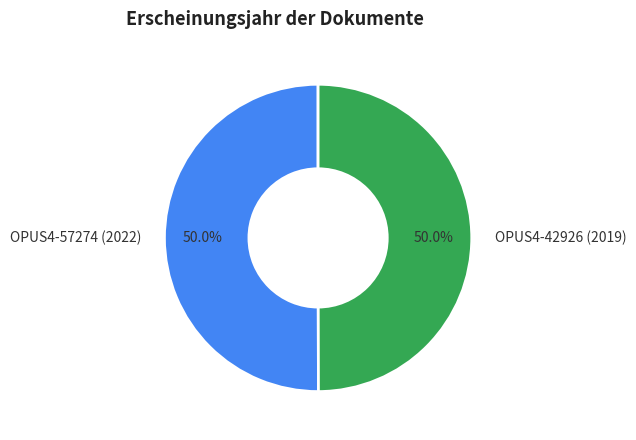

Approximately how many times larger is the value at OPUS4-42926 (2019) compared to OPUS4-57274 (2022)?

1.0